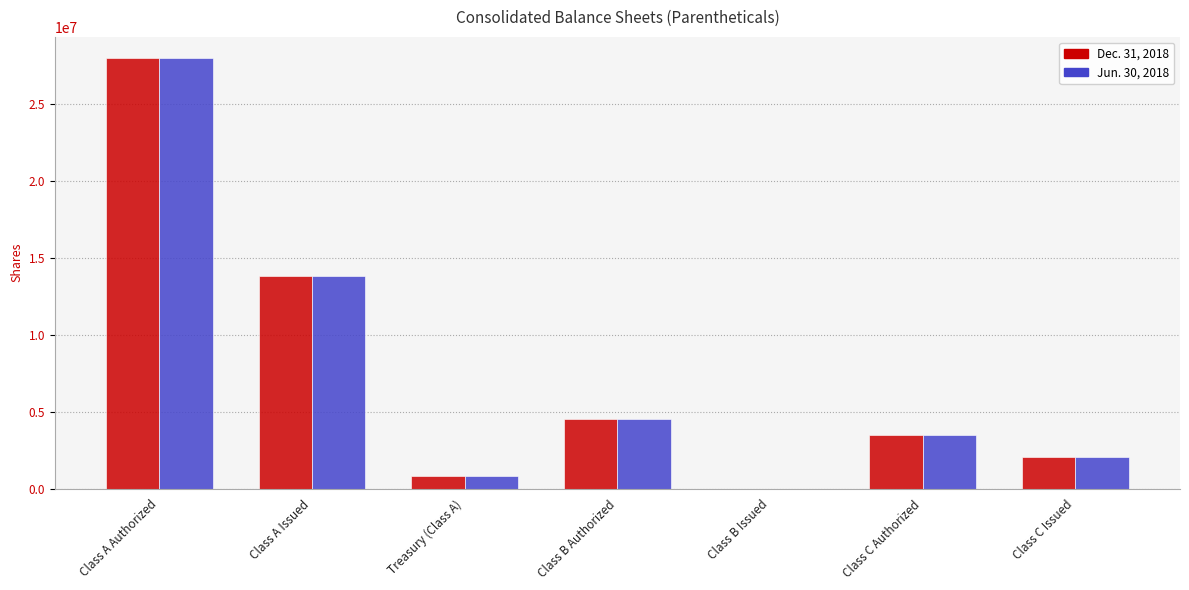

Reading left to right, extract all data points from this chart.

Dec. 31, 2018: 28000000	13866691	799154	4500000	0	3500000	2068857
Jun. 30, 2018: 28000000	13866691	790445	4500000	0	3500000	2068857